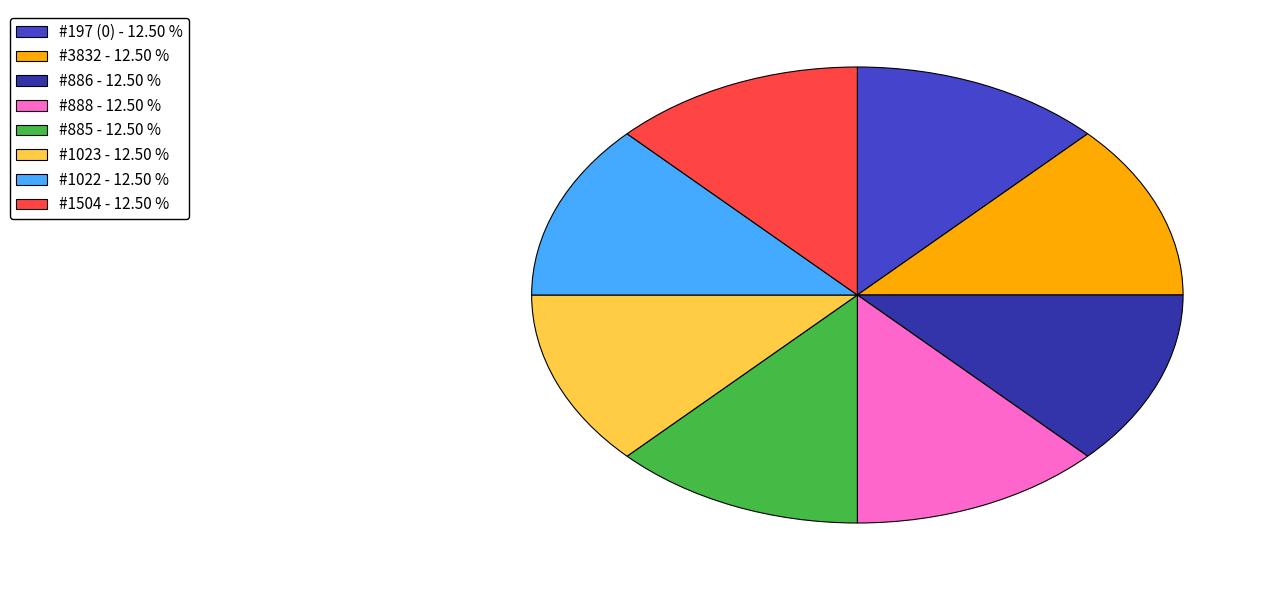

Combined, do #886 - 12.50 % and #1022 - 12.50 % account for over 50%?

No